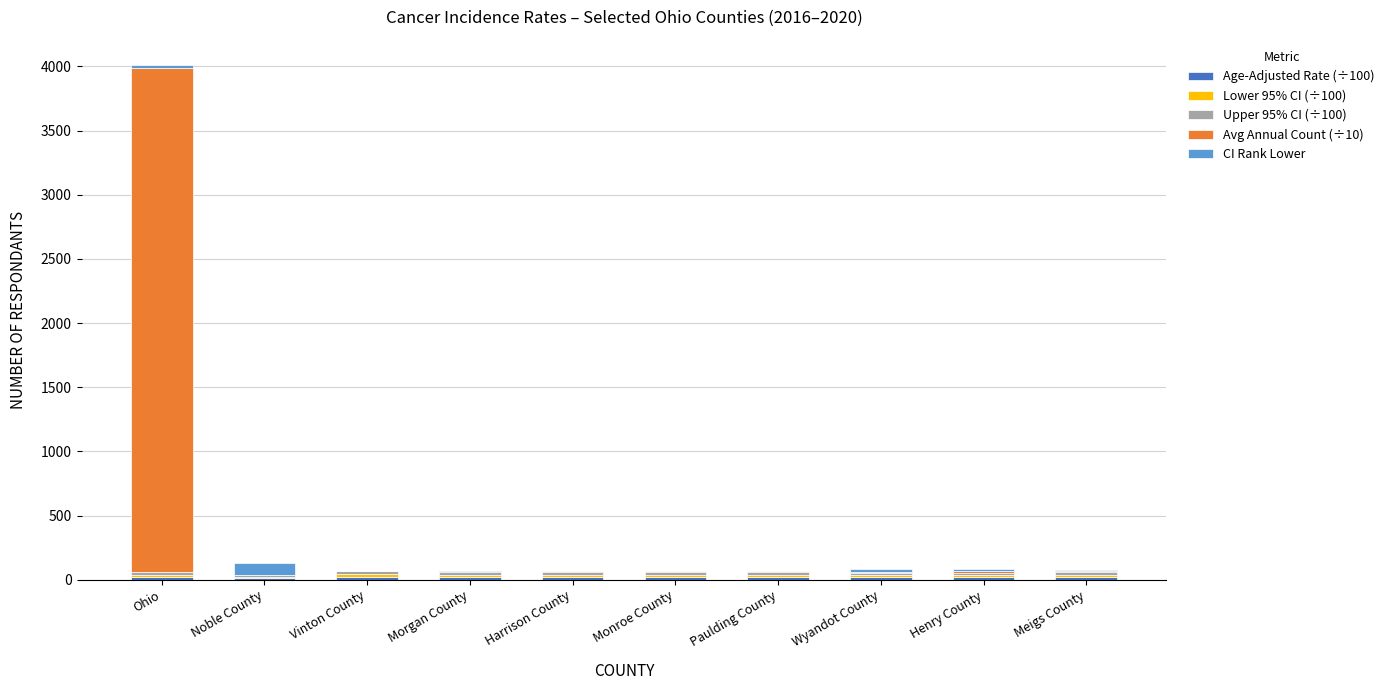

At which category is the sum across all series the highest?

Ohio